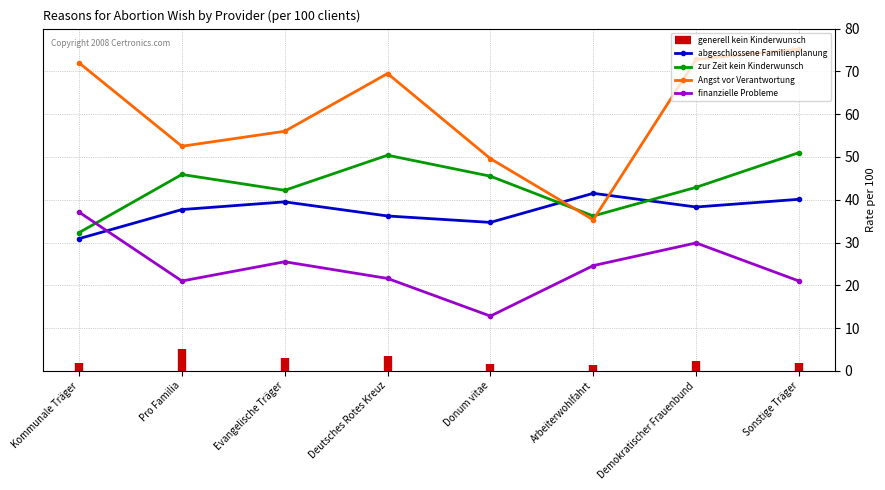

What is the approximate value of finanzielle Probleme at Evangelische Träger?

25.5